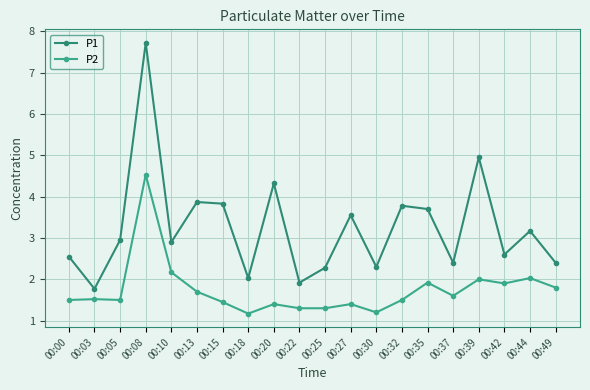

Which series has the widest spread of values?

P1